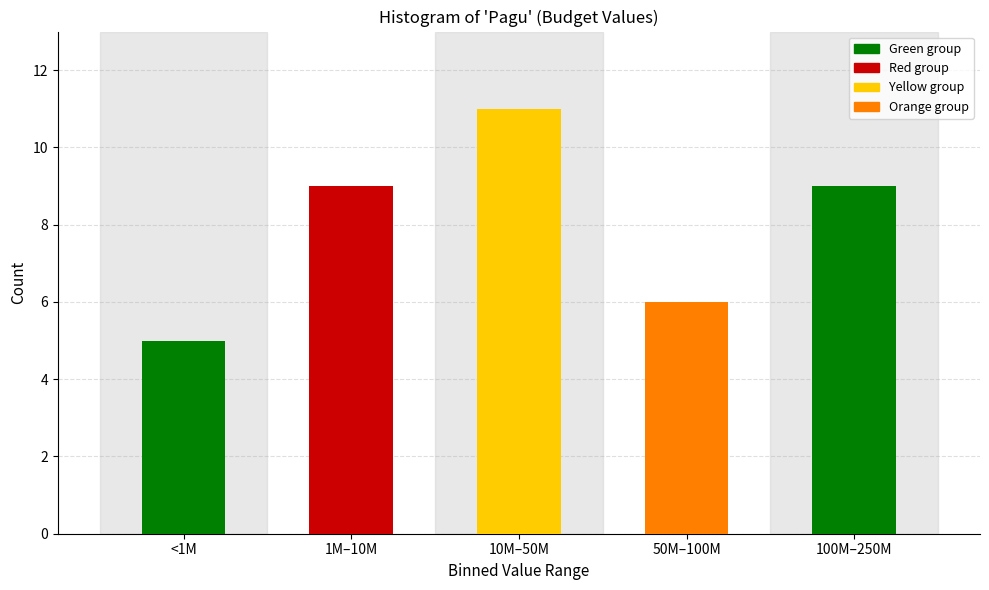

Reading left to right, extract all data points from this chart.

5	9	11	6	9